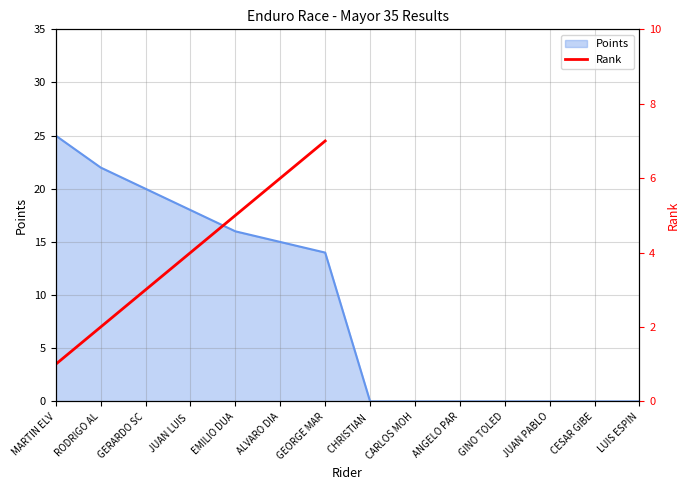

How many categories are shown in the chart?

14